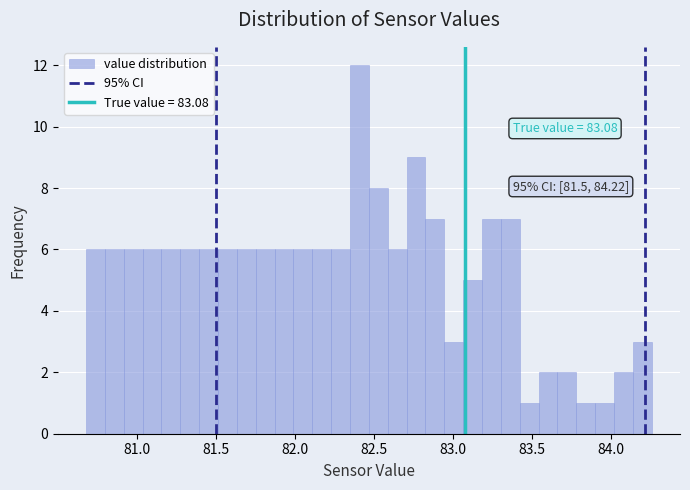

Read against the x-axis, roughly where is the centre of the tallest bar?

82.40